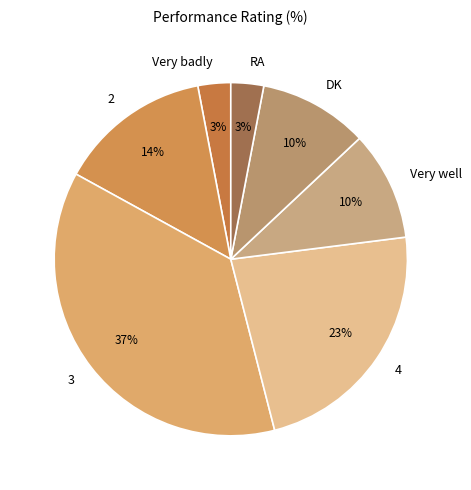

What is the ratio of the value at RA to the value at 4?

0.1